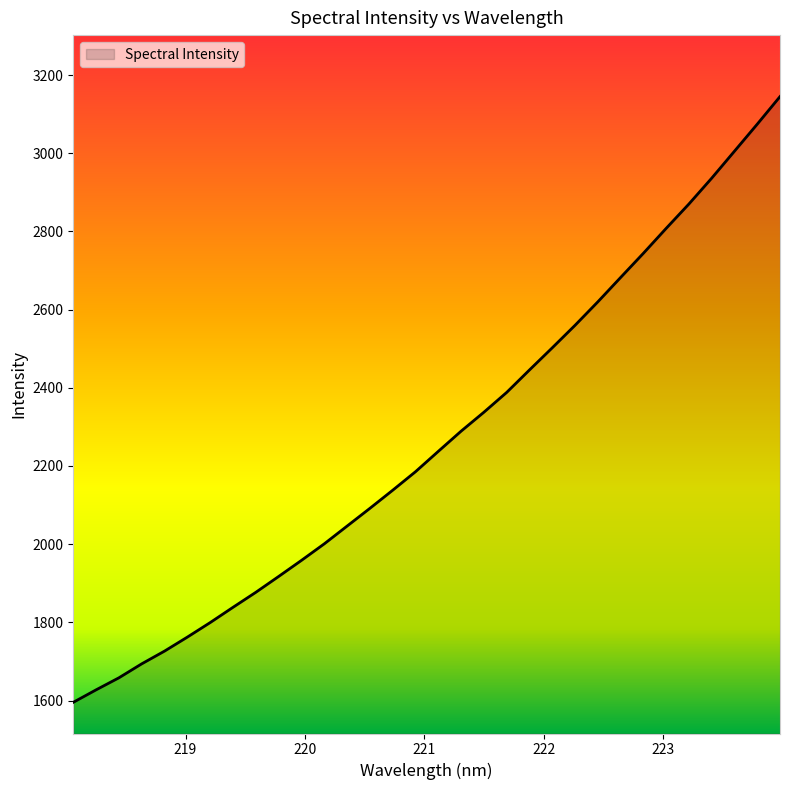

What is the average value?

2267.5